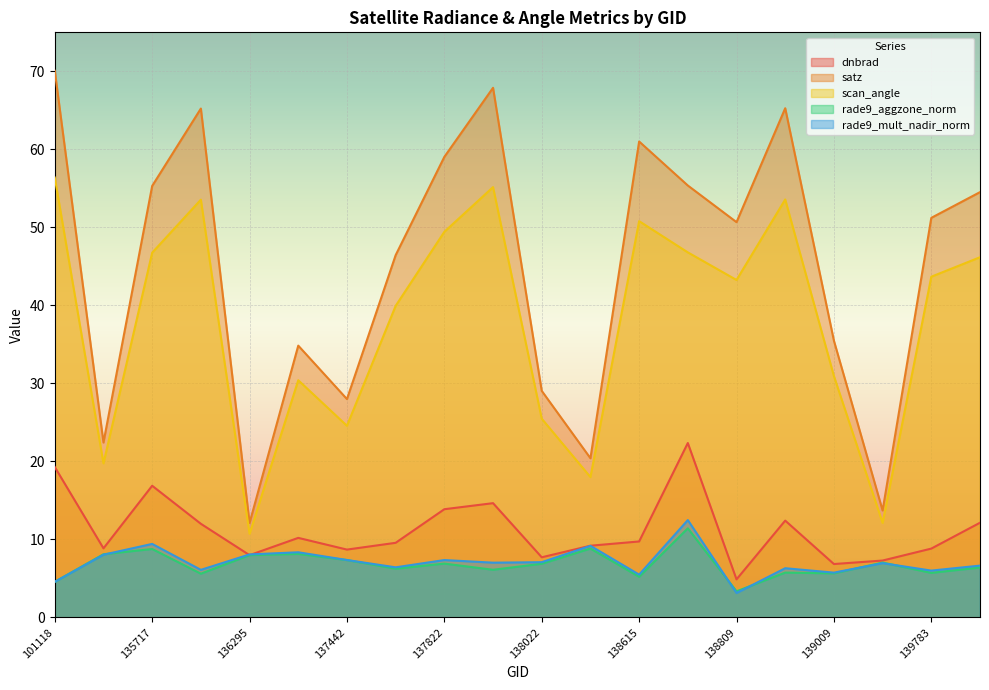

At which label is scan_angle closest to 33?

139009